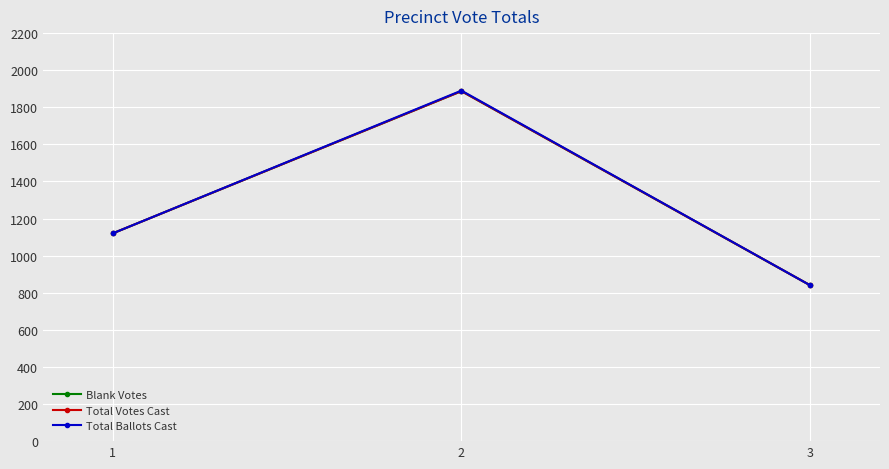

Rank the series at 1 from lowest to highest value.

Blank Votes, Total Votes Cast, Total Ballots Cast